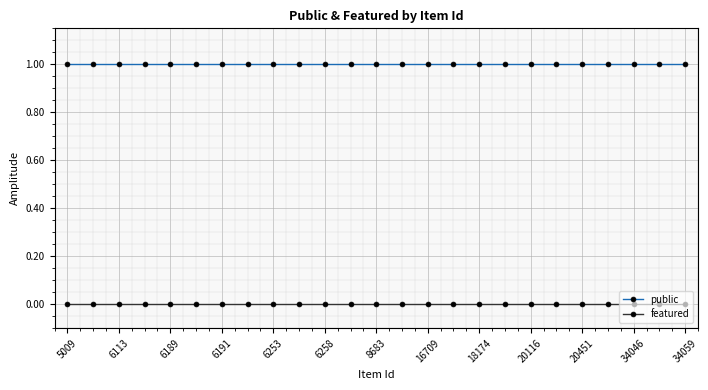

List the series in order of their overall mean, highest first.

public, featured